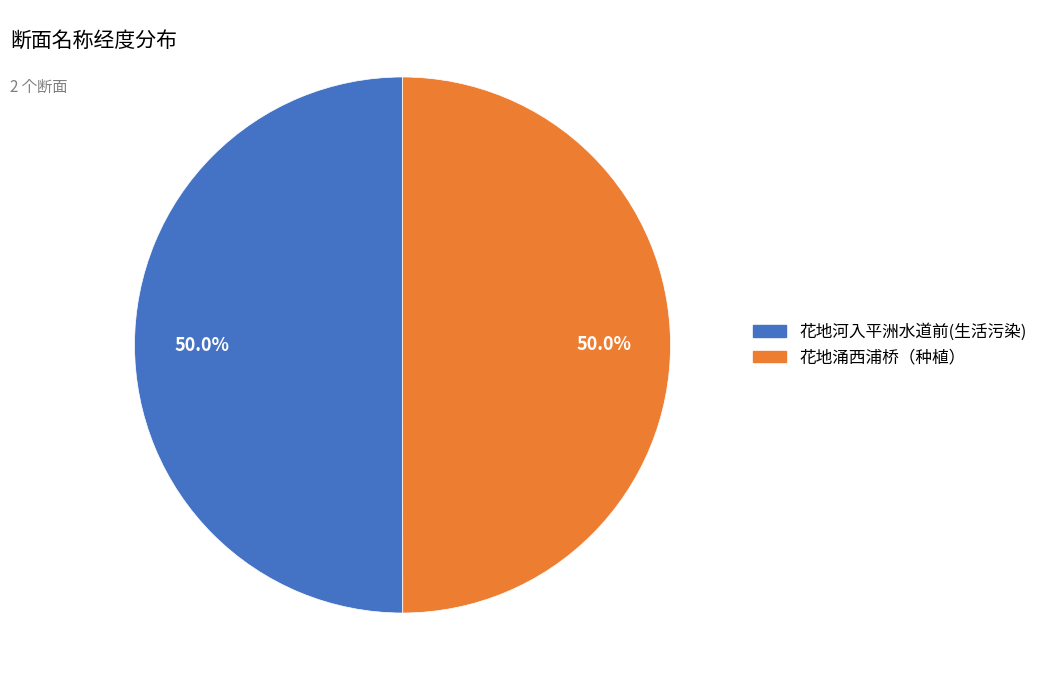

Approximately how many times larger is the value at 花地河入平洲水道前(生活污染) compared to 花地涌西浦桥（种植）?

1.0